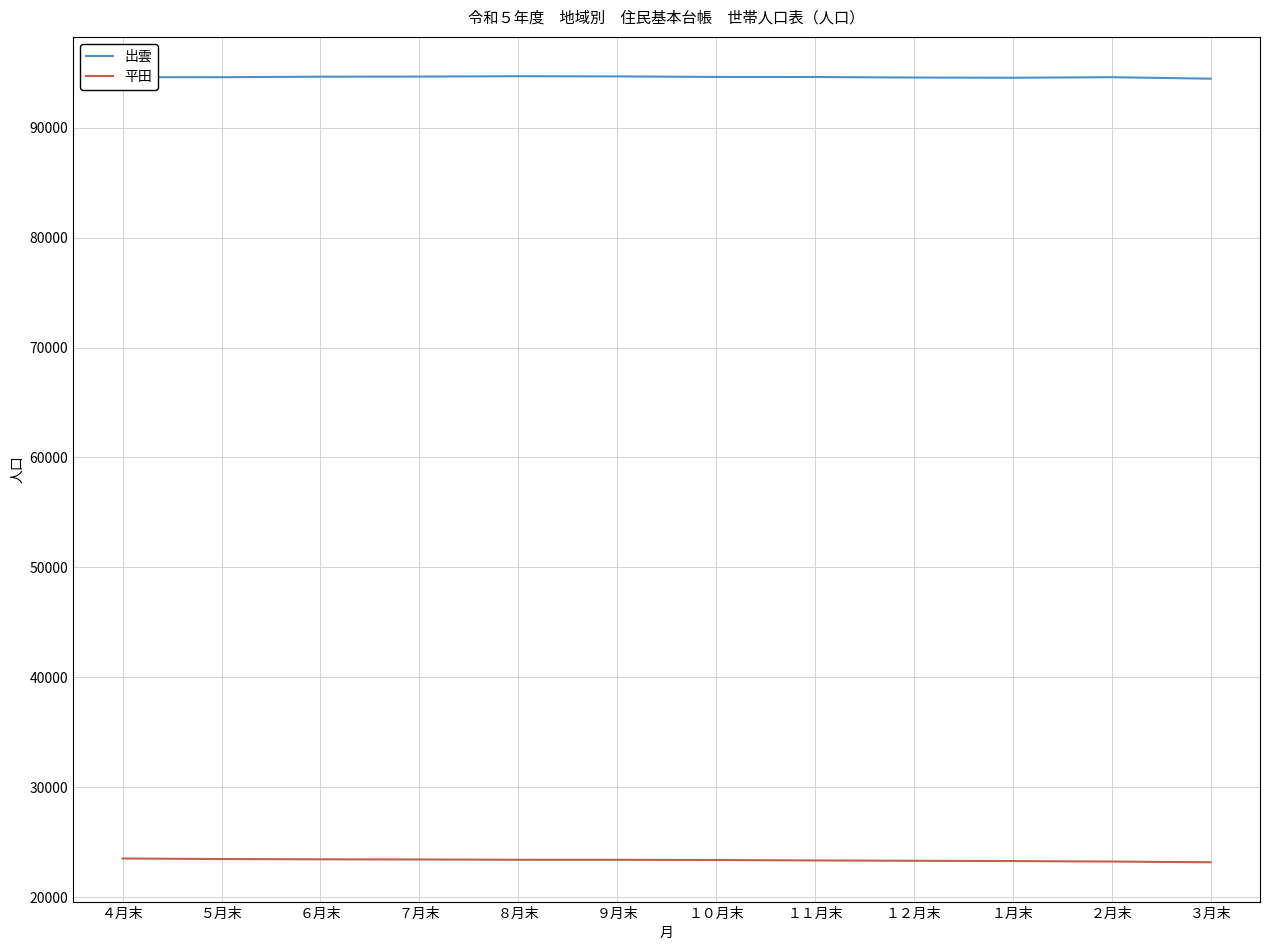

Is the value of 平田 at ９月末 greater than the value of 出雲 at ６月末?

No